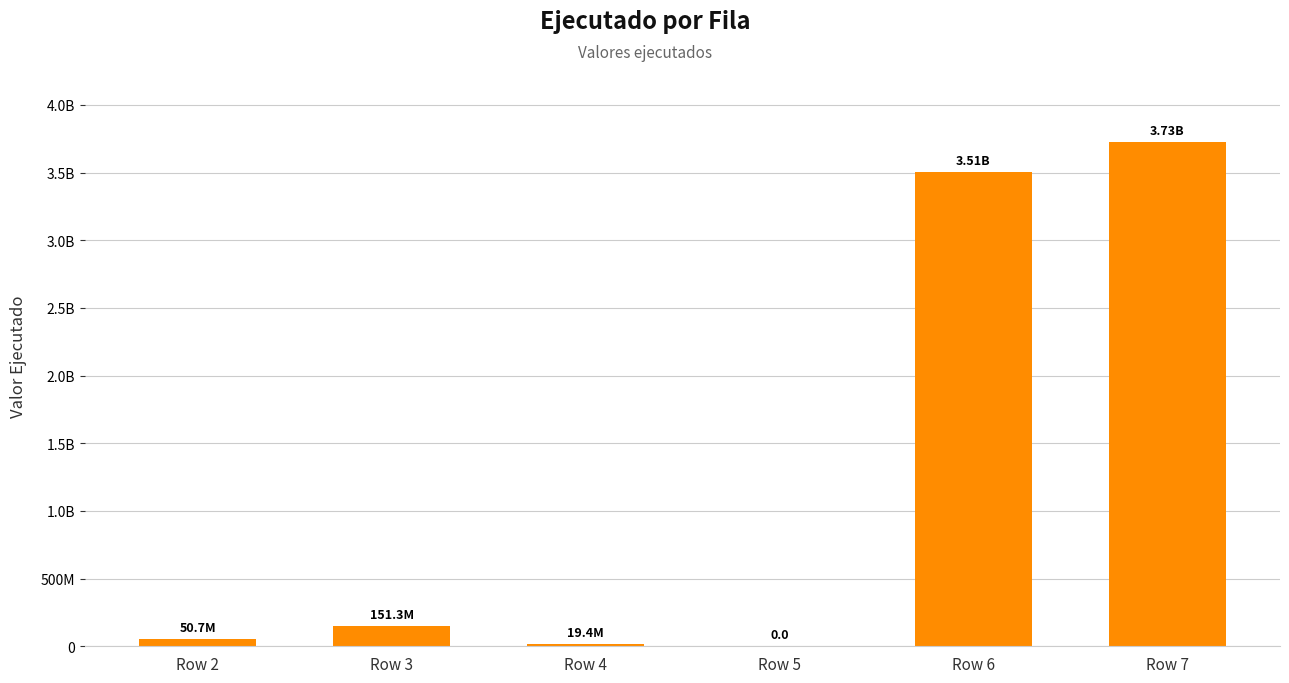

Approximately how many times larger is the value at Row 6 compared to Row 2?

69.1